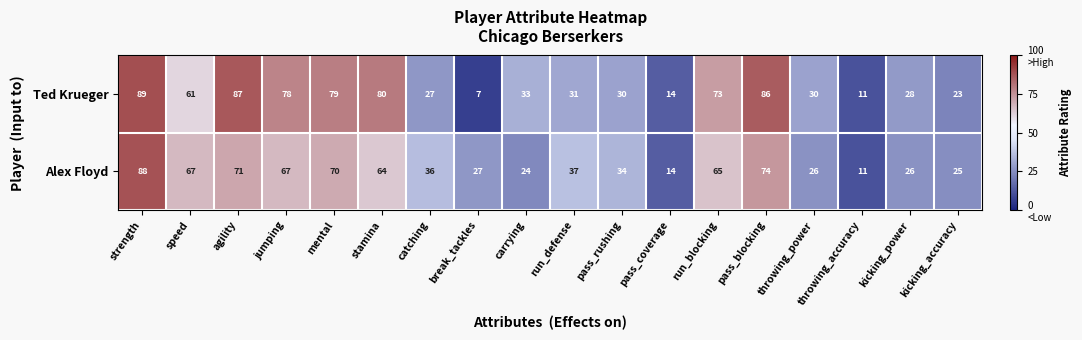

What is the minimum value shown in the chart?

7